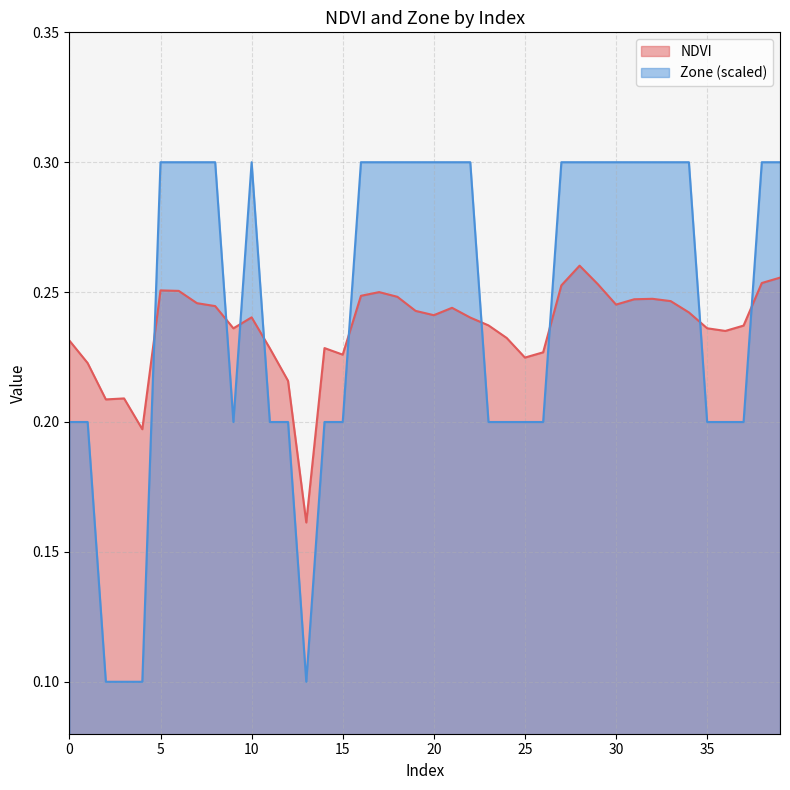

Where is the first local minimum for NDVI?

2